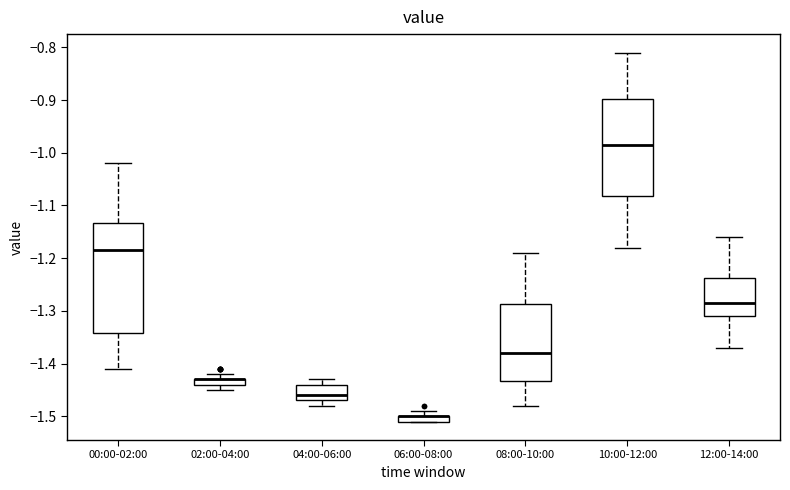

Which box is the tallest, from its lower edge to its upper edge?

00:00-02:00